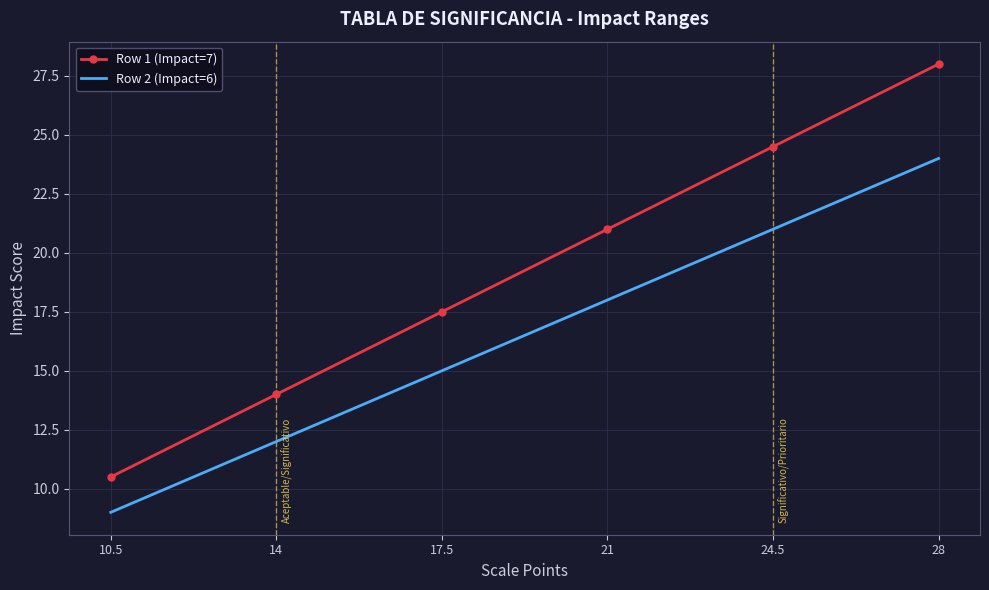

What is the spread (max minus min) of values at 17.5?

2.5